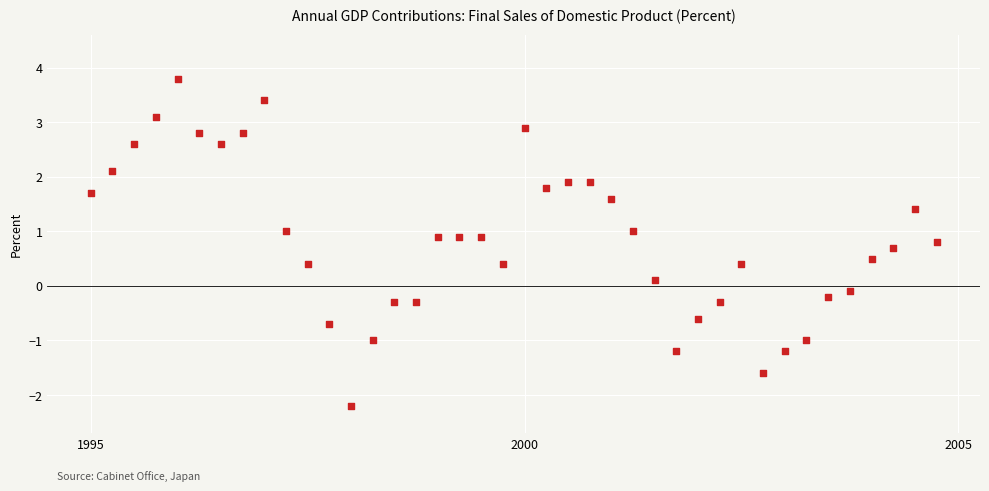

What is the range of X values (max minus min)?

9.8